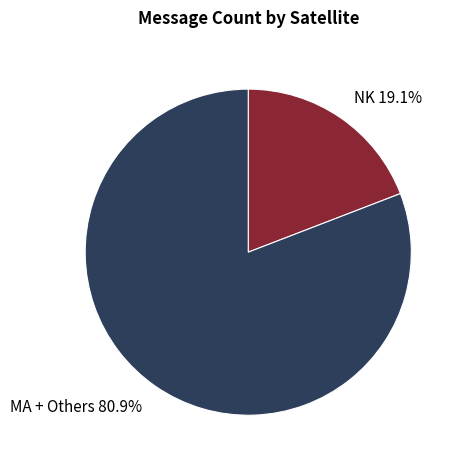

Is MA + Others 80.9% the majority of the pie?

Yes